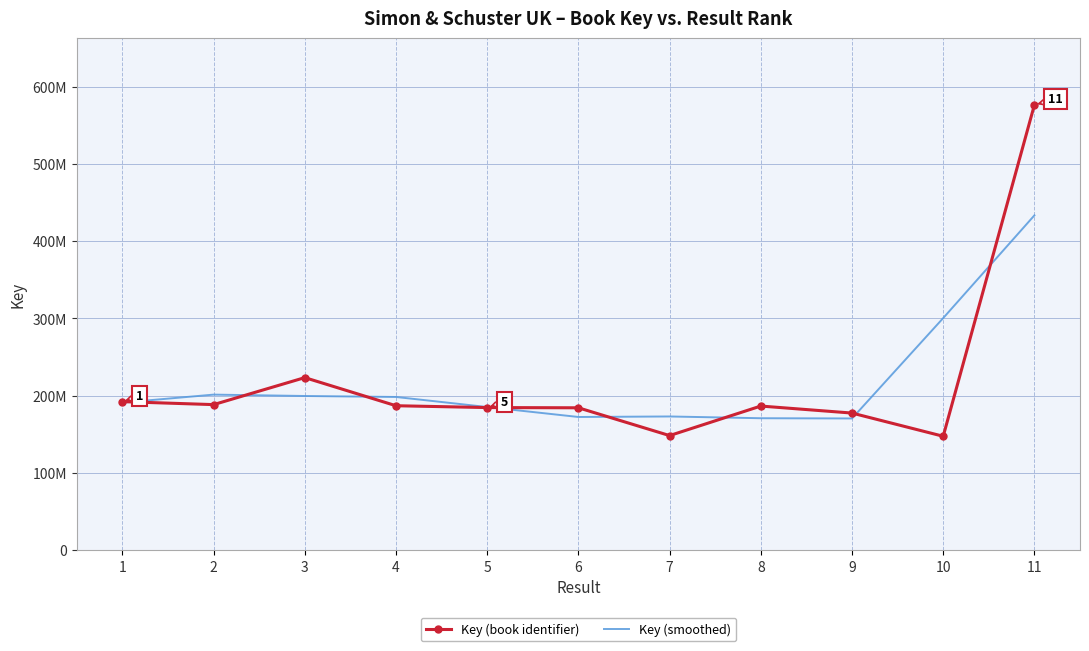

What are all the series names shown in the legend?

Key (book identifier), Key (smoothed)